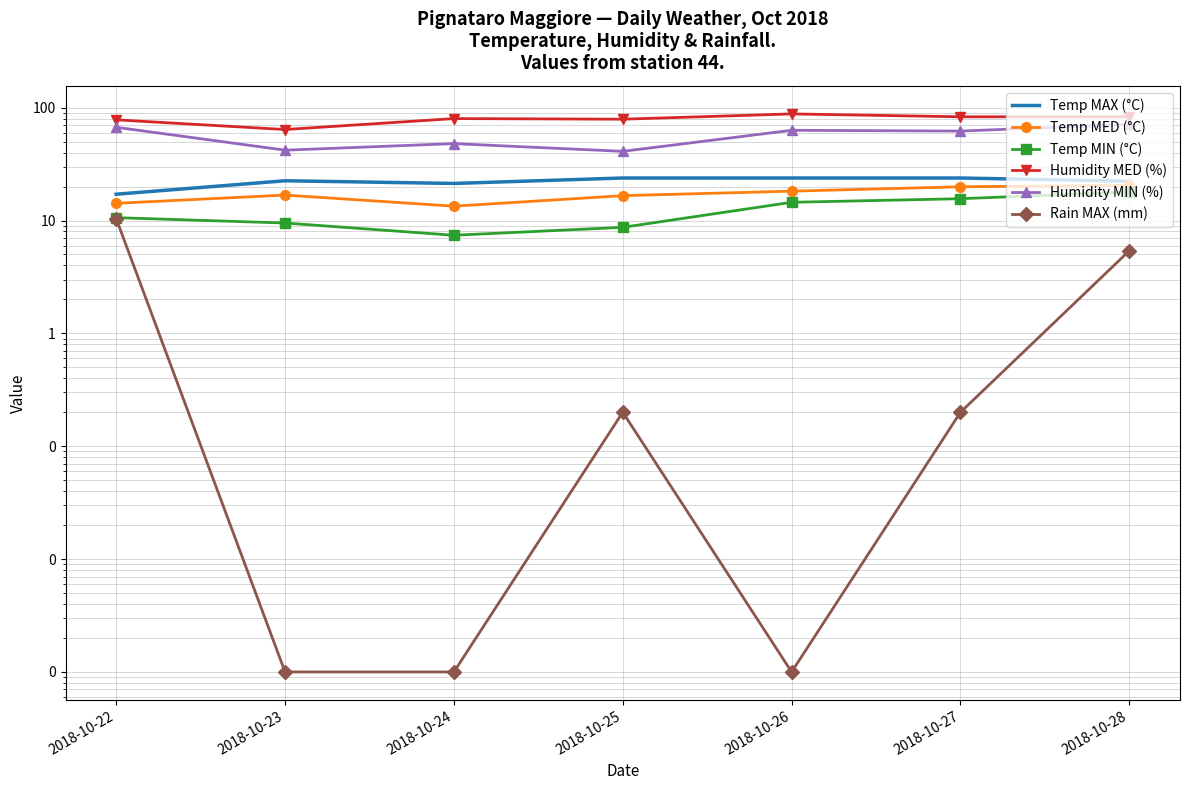

True or false: Temp MAX (°C) and Temp MED (°C) cross at least once.

False